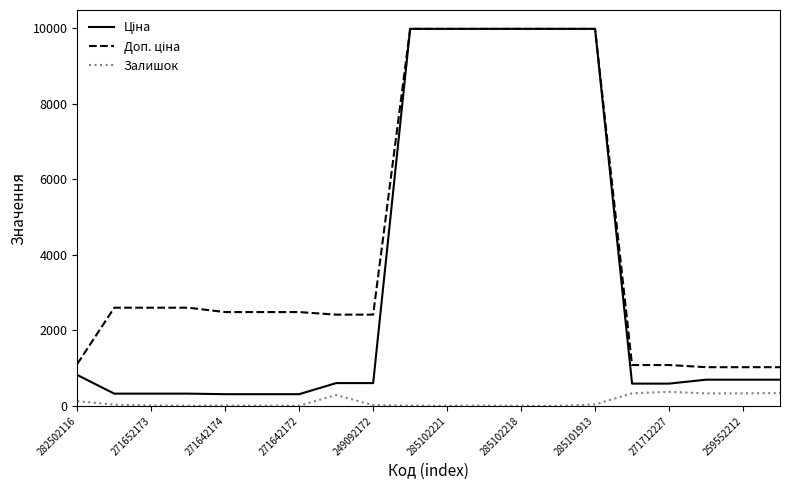

What is the maximum value shown in the chart?

9975.0